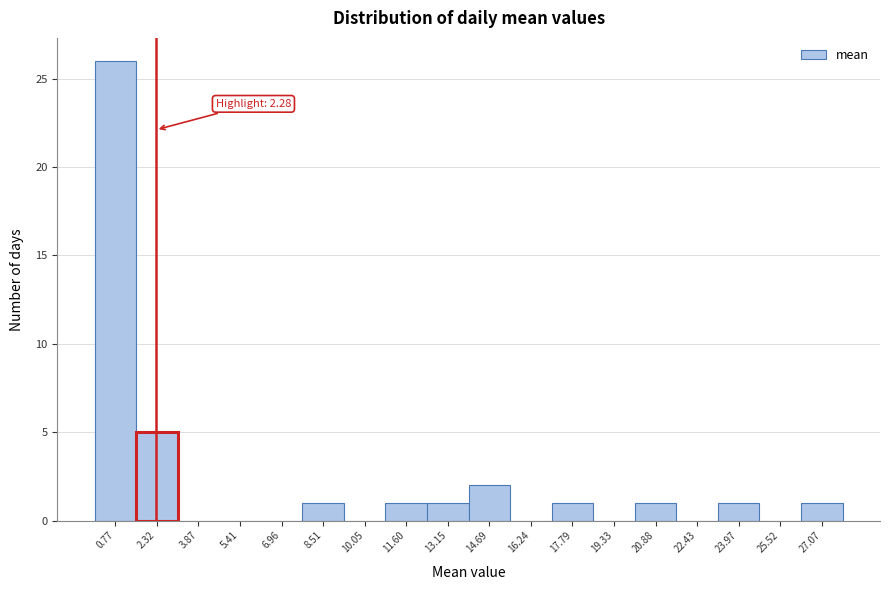

Over which range of the x-axis is the bar tallest?

0.0 to 1.6